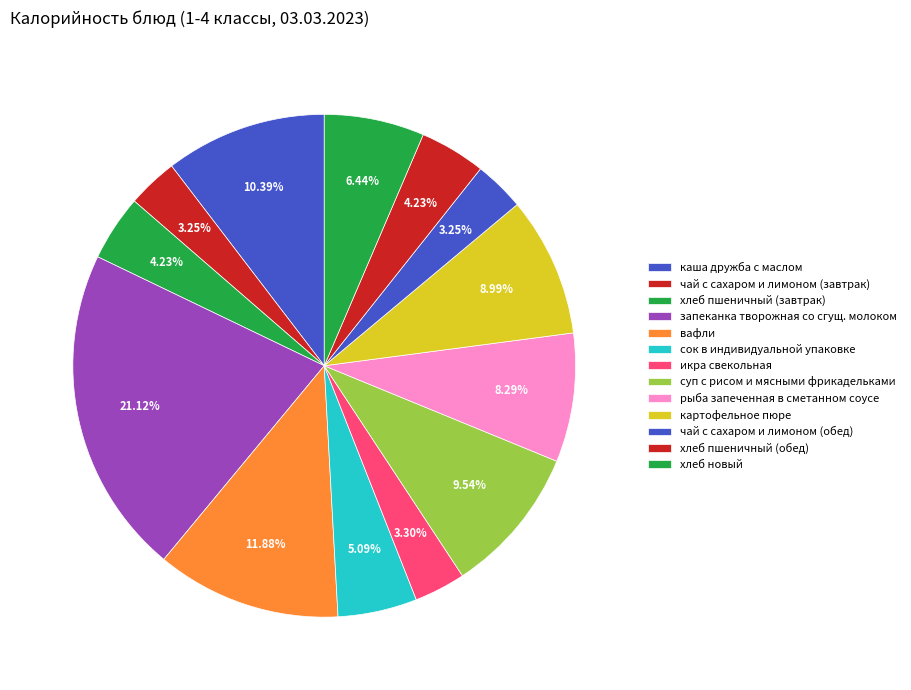

Count the number of slices in the pie.

13